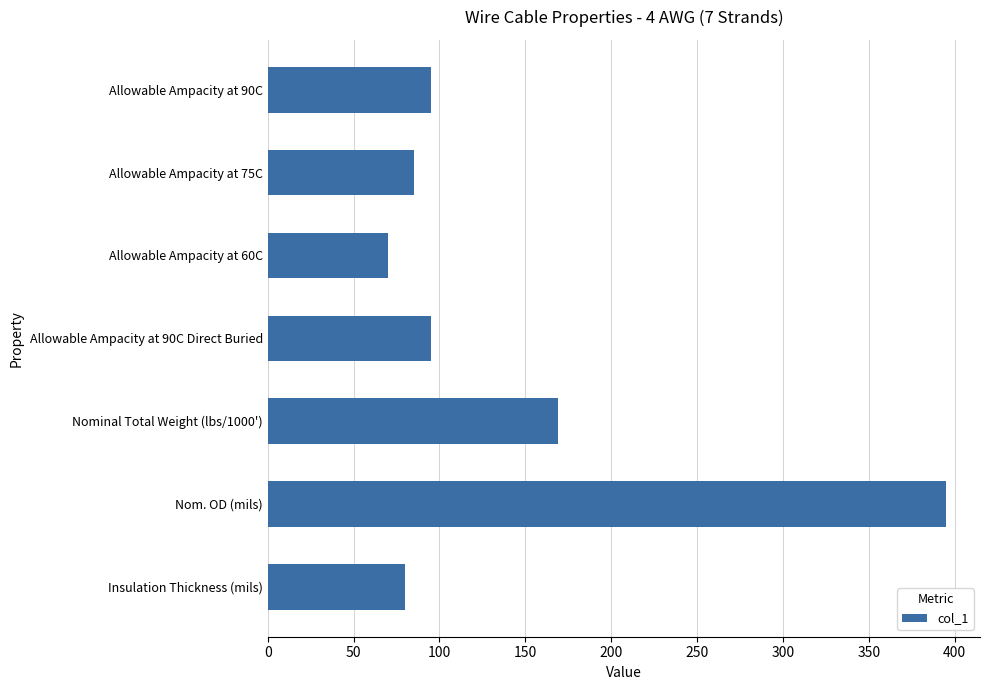

Which category has the highest value across all series?

Nom. OD (mils)